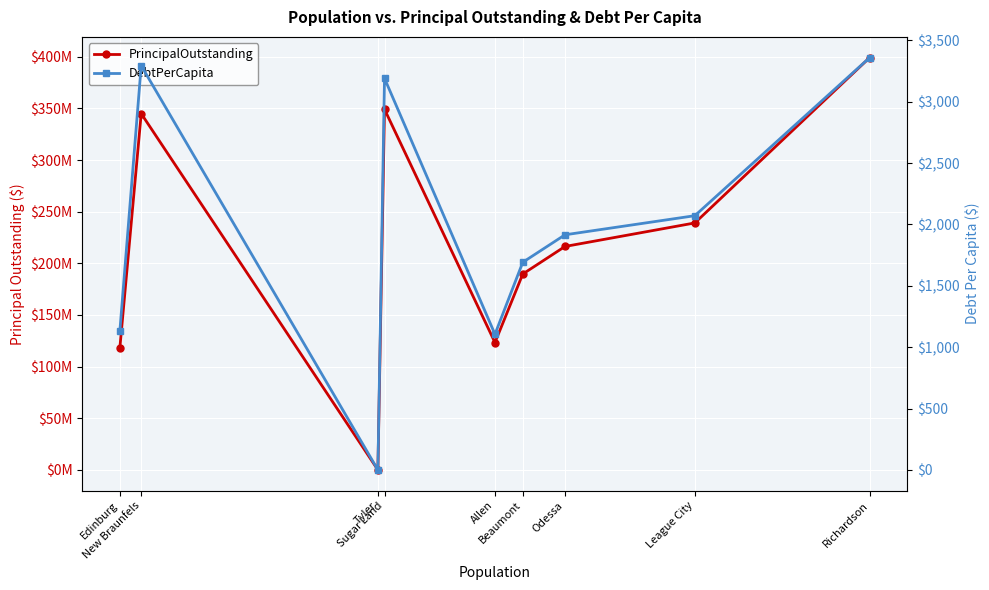

What are all the series names shown in the legend?

PrincipalOutstanding, DebtPerCapita